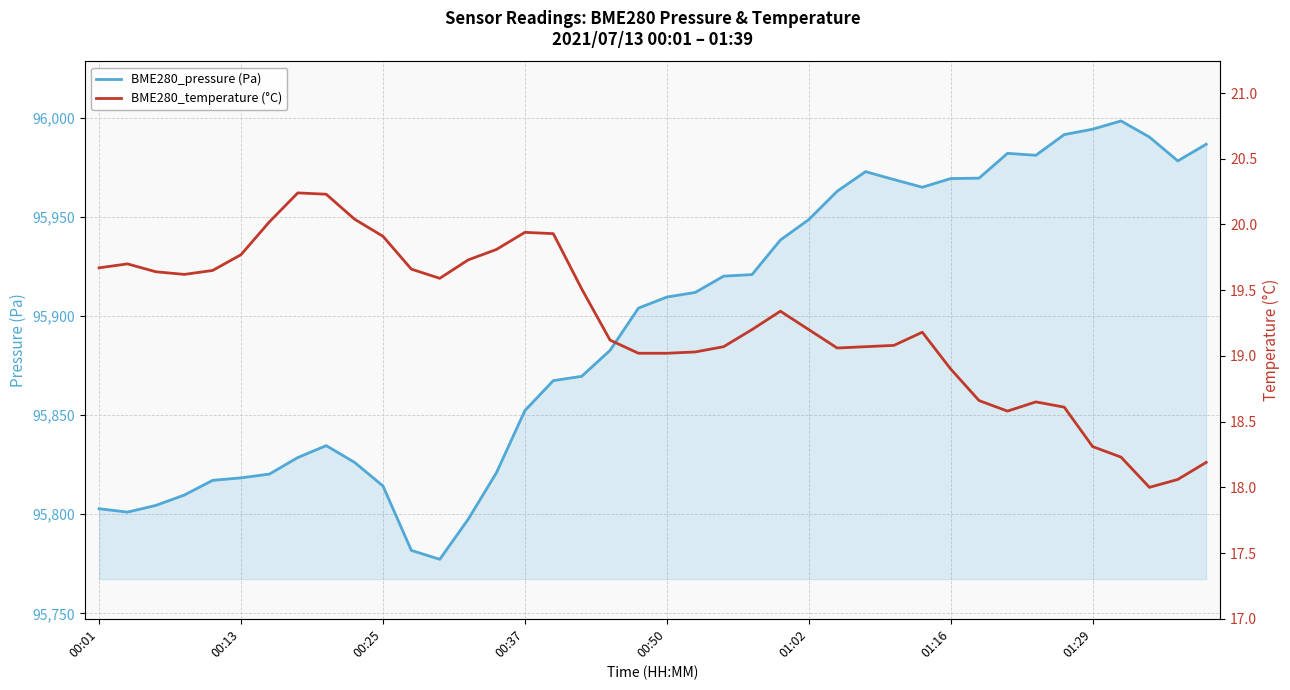

How many values in the BME280_pressure (Pa) series are below 95909?

20